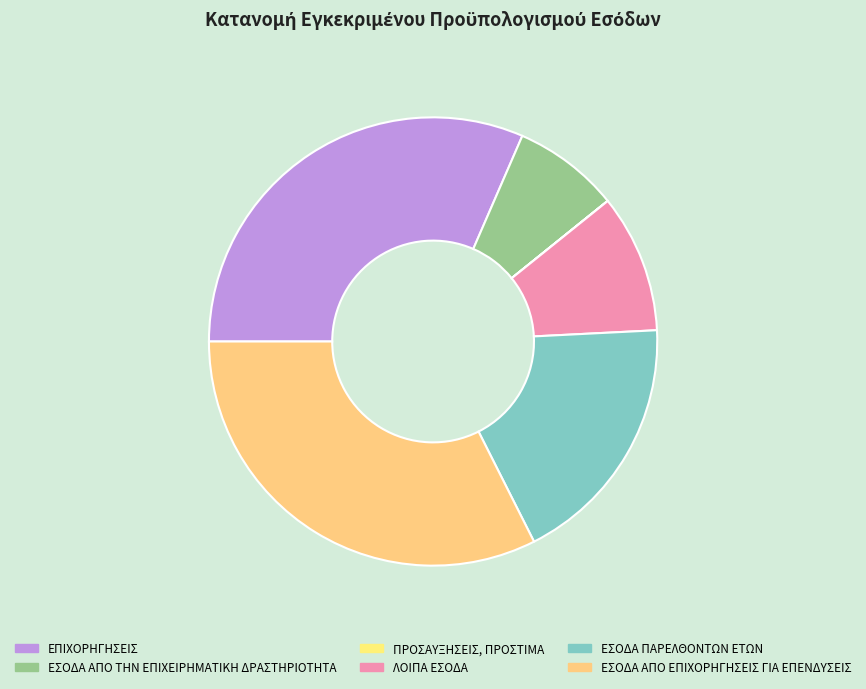

What is the change in value from ΕΣΟΔΑ ΑΠΟ ΤΗΝ ΕΠΙΧΕΙΡΗΜΑΤΙΚΗ ΔΡΑΣΤΗΡΙΟΤΗΤΑ to ΠΡΟΣΑΥΞΗΣΕΙΣ, ΠΡΟΣΤΙΜΑ?

-1277442.0